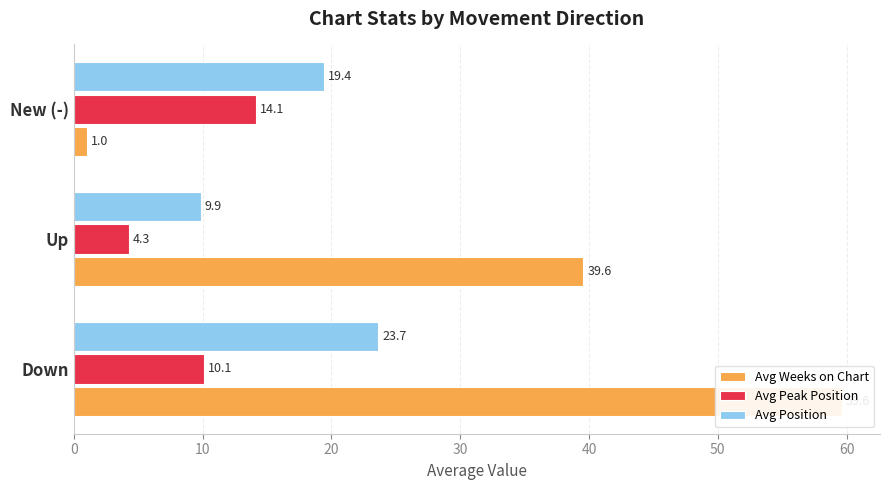

What is the maximum value shown in the chart?

59.6